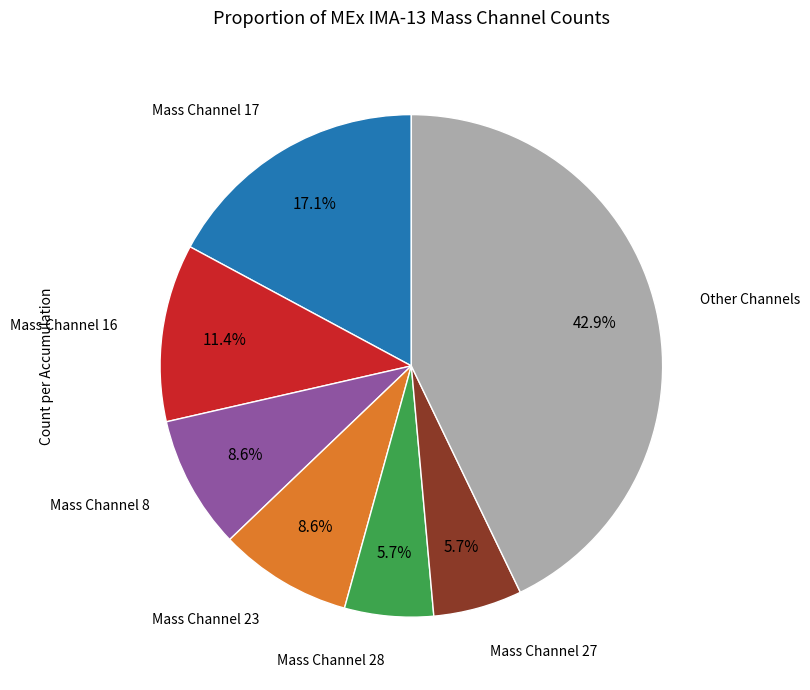

Does any single category account for the majority?

No